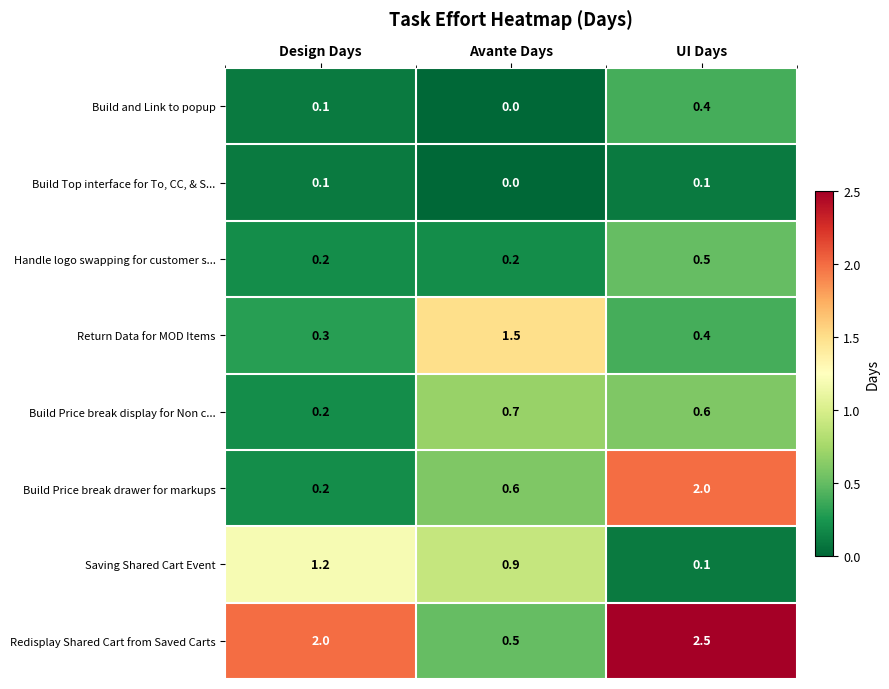

At which label is Saving Shared Cart Event closest to 0?

UI Days